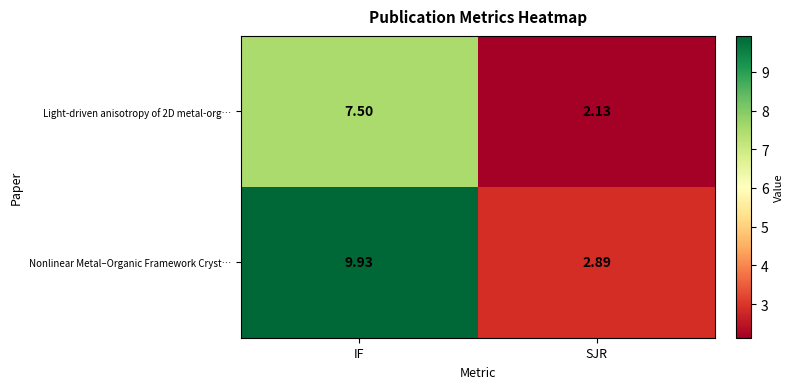

Which series has the largest total across all categories?

Nonlinear Metal–Organic Framework Cryst…